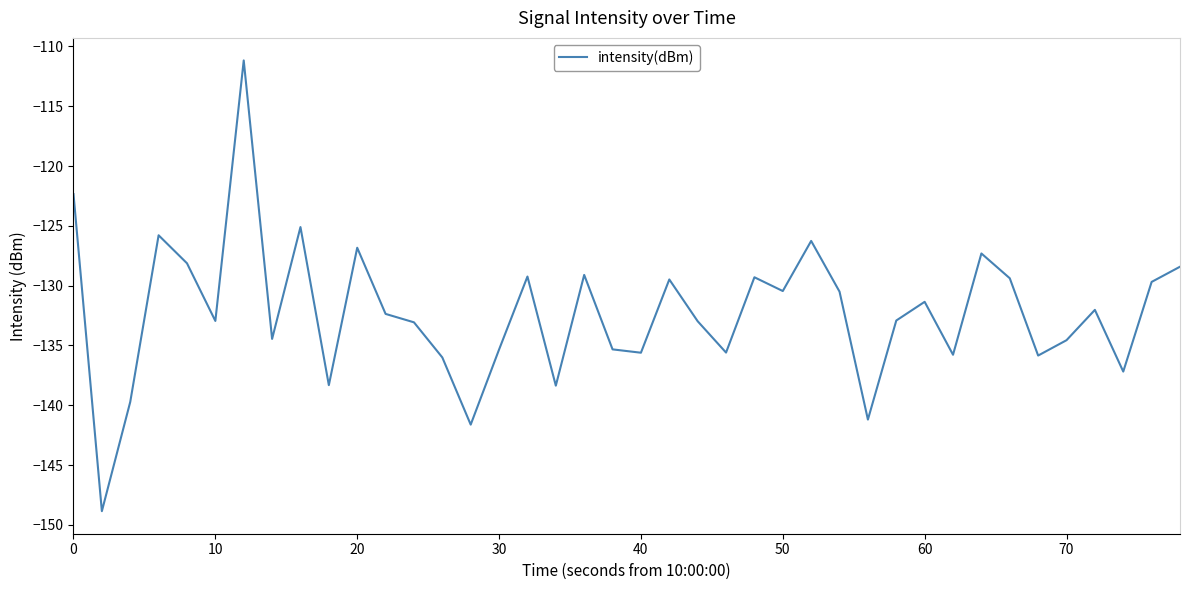

What is the maximum value shown in the chart?

-111.2